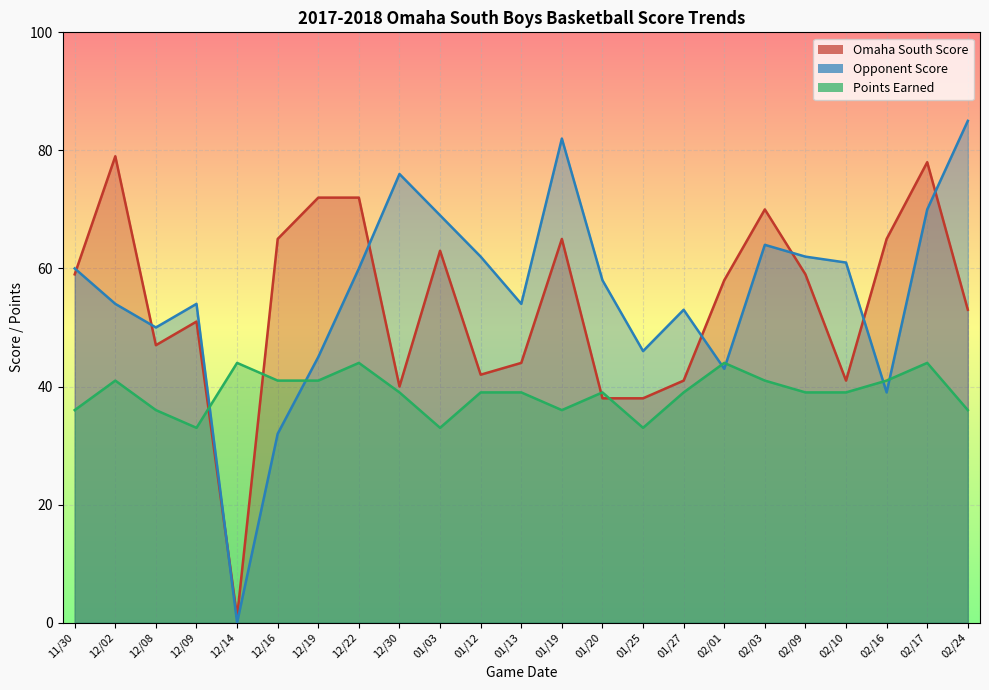

How many lines are shown in the chart?

3